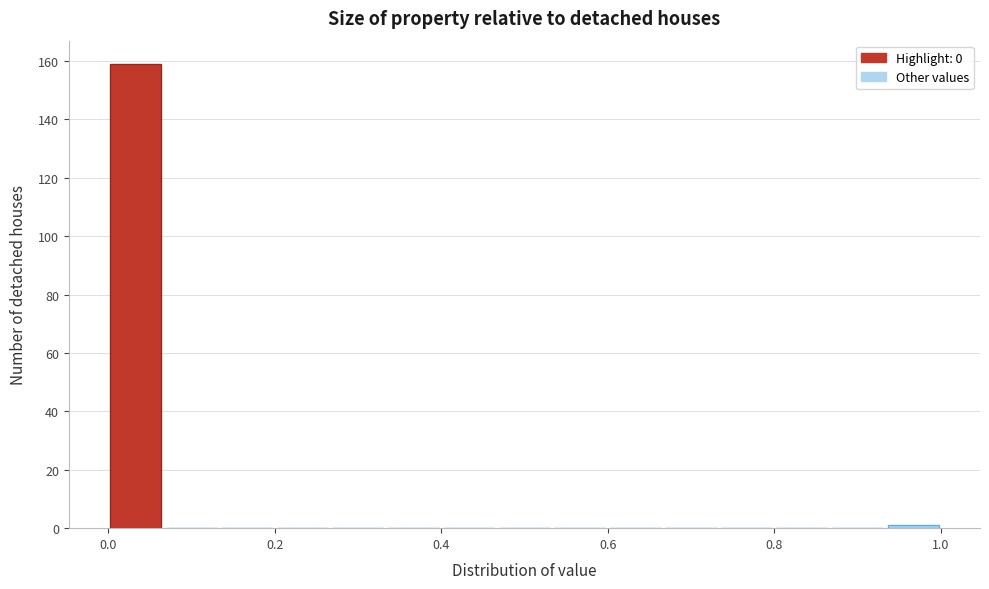

Around what value on the x-axis is the tallest bar? Give the approximate position of its centre, as read against the axis.

0.04